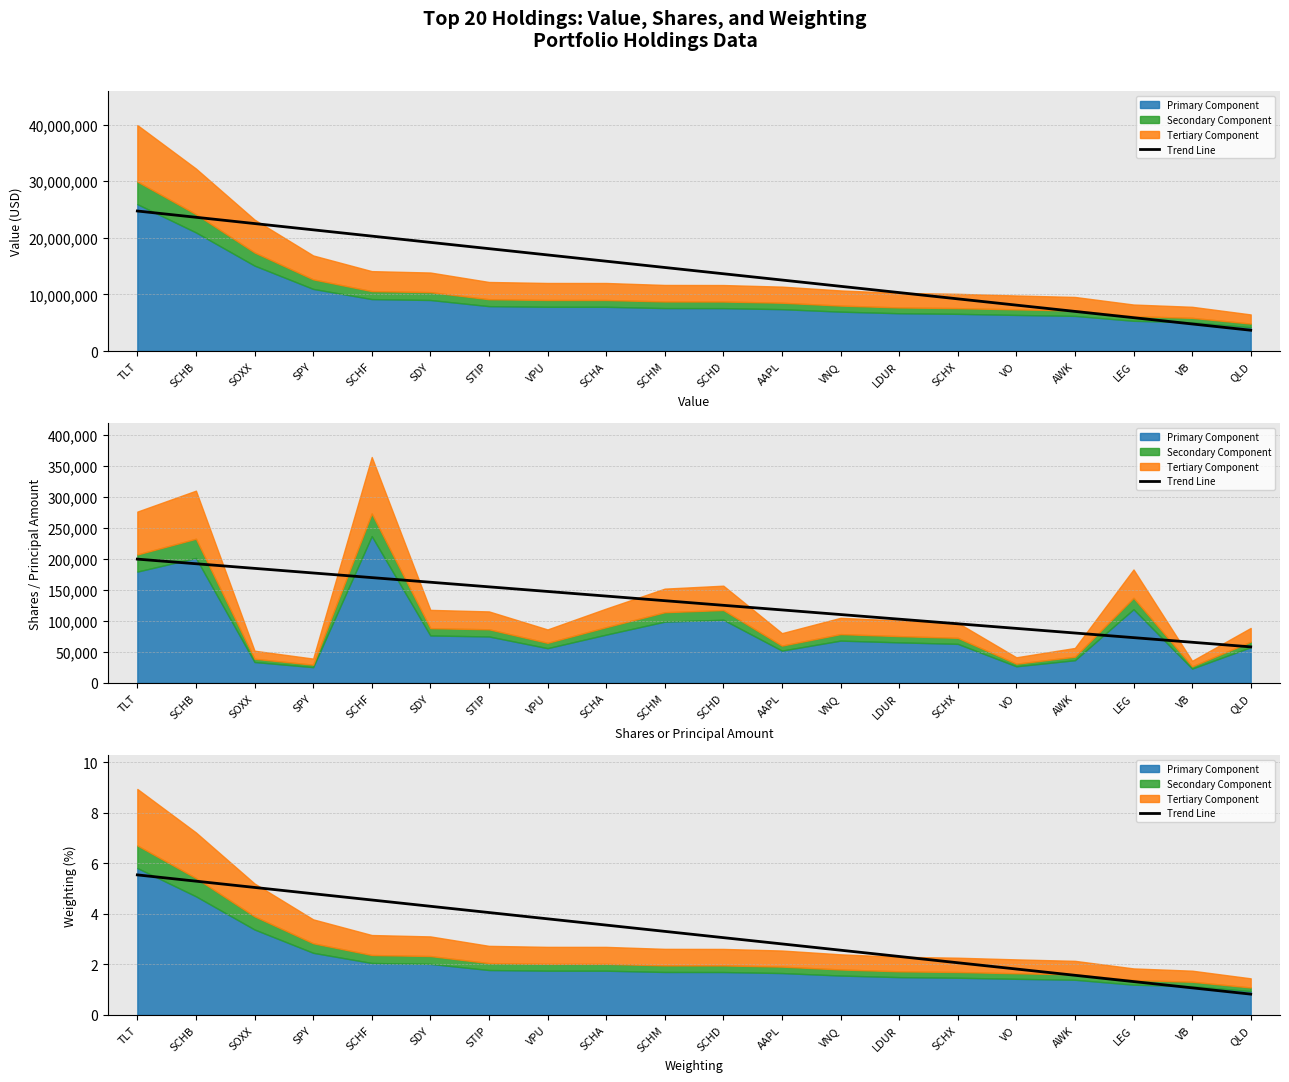

What is the difference between the second highest and minimum values?

4.5